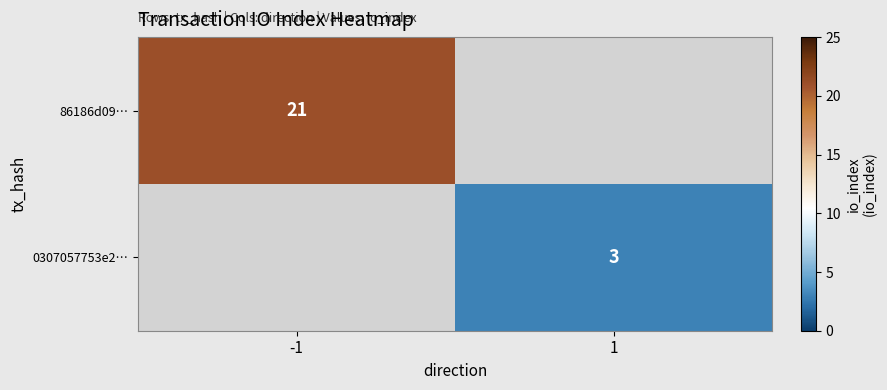

Is it true that 0307057753e2… equals 1.9 at 1?

False